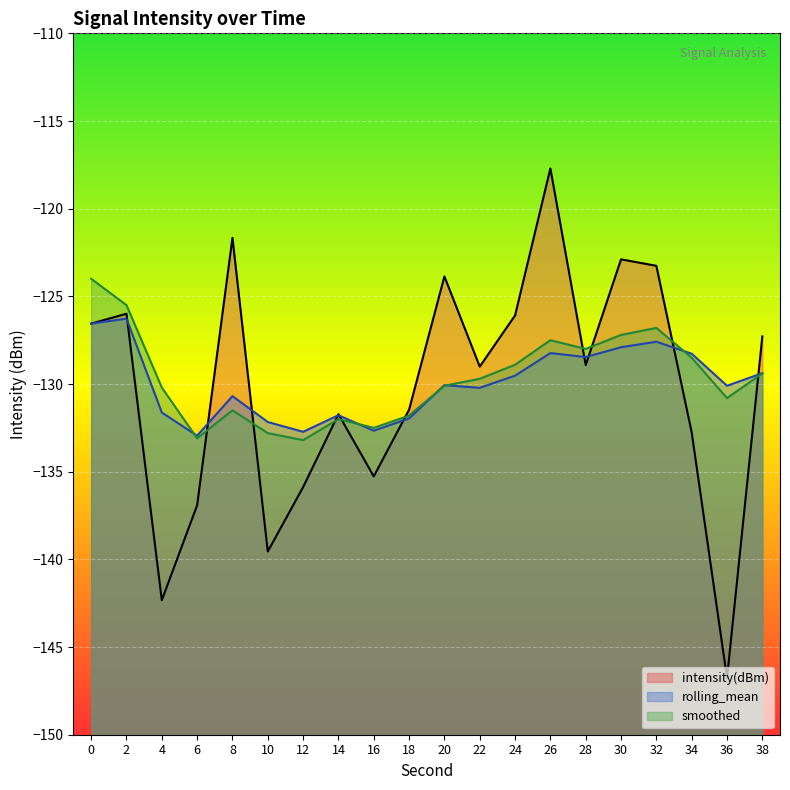

What is the difference between the maximum and minimum values in the intensity(dBm) series?

29.1